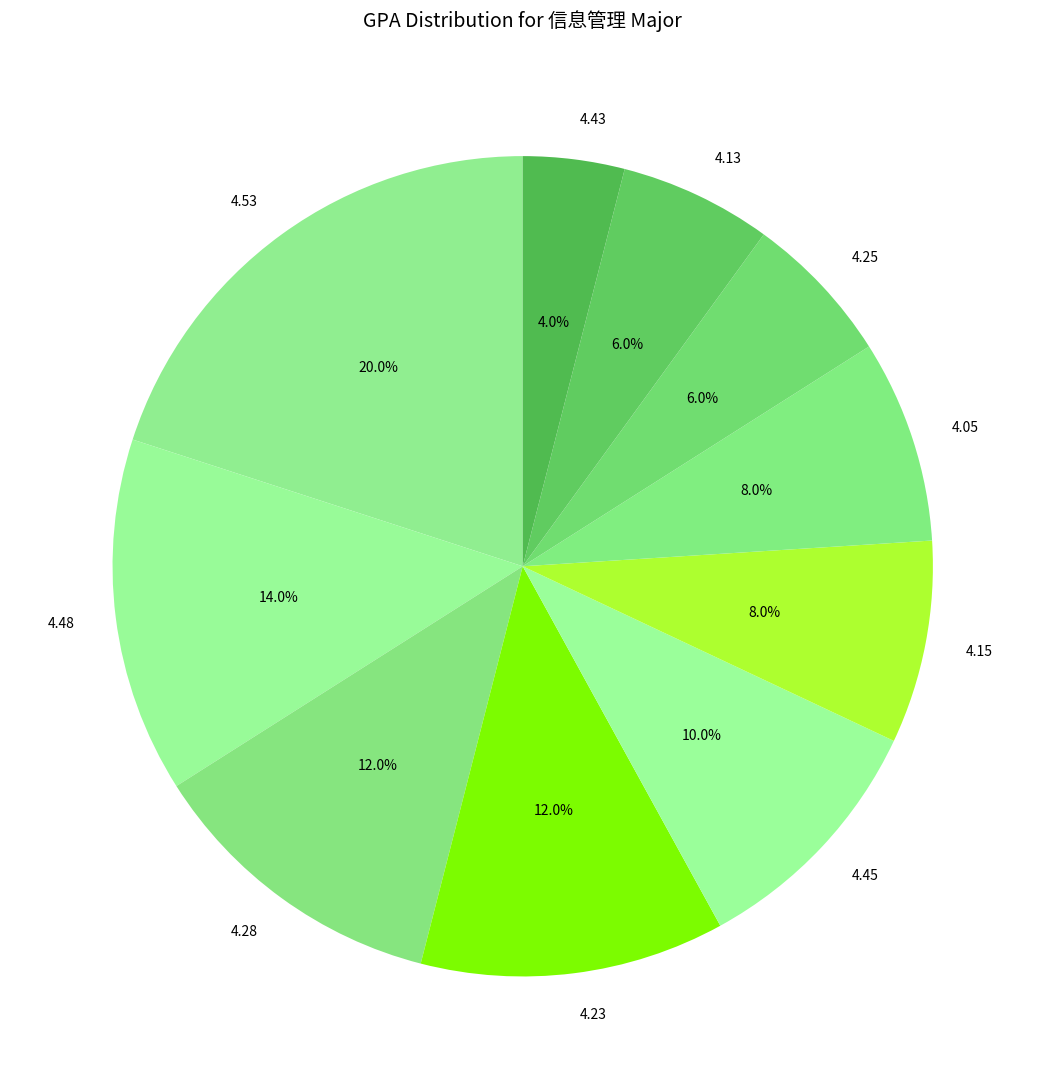

Which slice is the smallest?

4.43